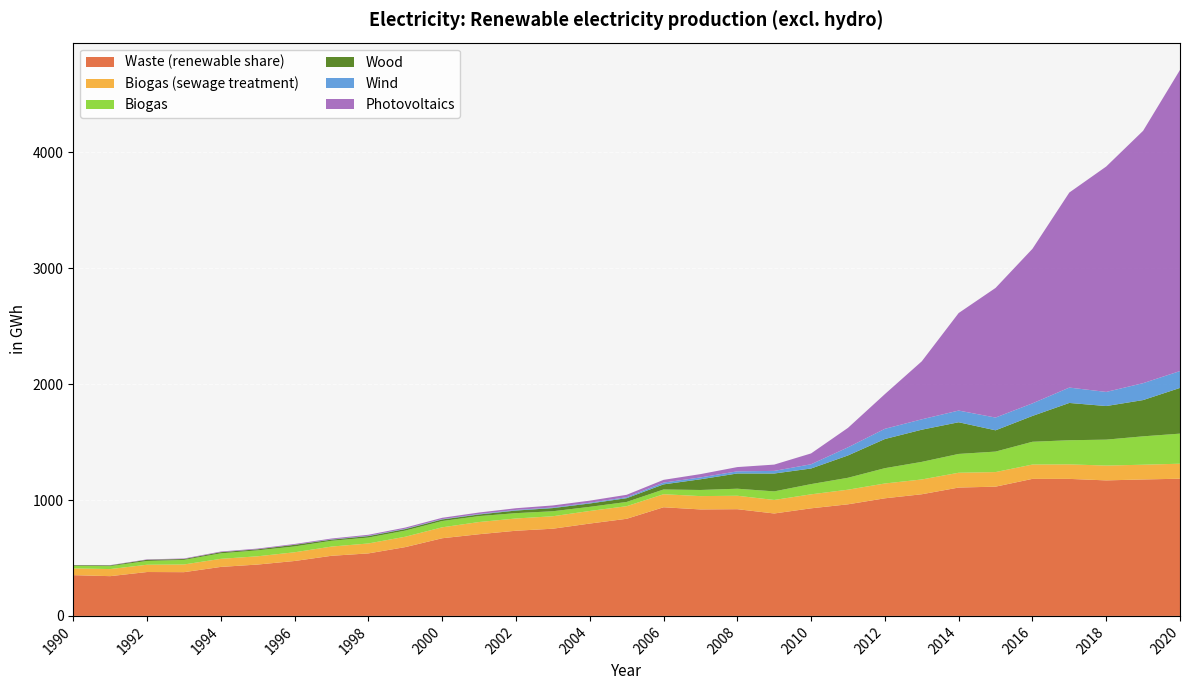

Reading left to right, what are all the values shown in this chart?

Waste (renewable share): 351.7	343.0	378.7	377.5	422.7	443.3	473.9	518.7	539.4	593.7	670.1	704.8	734.9	752.5	796.9	838.0	937.5	918.8	920.9	883.8	928.4	963.0	1014.9	1049.7	1107.6	1115.3	1182.5	1182.3	1169.4	1177.4	1183.9
Biogas (sewage treatment): 58.6	61.2	62.9	66.4	69.7	71.3	75.2	79.7	85.8	89.6	94.4	105.4	105.7	107.7	108.7	108.9	112.6	115.0	116.0	116.7	120.9	126.2	127.8	127.7	127.8	125.9	123.7	125.3	127.9	127.3	129.6
Biogas: 21.8	25.6	32.3	39.3	47.2	51.0	50.4	49.6	51.2	52.8	54.2	51.3	46.1	43.0	35.6	36.5	40.9	52.8	60.7	74.0	88.2	102.9	132.2	151.7	162.4	176.8	196.5	208.2	223.8	244.9	259.4
Wood: 5.7	6.0	10.7	7.8	10.4	9.3	14.0	10.2	12.5	13.1	13.7	13.8	22.4	27.3	29.1	32.6	44.0	92.3	131.4	154.2	134.6	192.6	251.5	277.6	273.3	183.6	222.8	321.8	289.9	312.9	394.5
Wind: 0.0	0.1	0.1	0.0	0.1	0.1	0.5	2.0	2.7	3.3	3.0	4.0	5.4	5.2	6.3	8.4	15.3	16.0	18.5	22.6	36.6	70.1	88.1	89.5	100.9	110.0	108.6	132.6	121.8	145.9	145.4
Photovoltaics: 1.4	2.4	3.4	4.4	5.2	5.9	6.7	7.4	8.4	9.7	11.2	13.0	14.7	17.6	18.1	20.7	23.8	28.6	36.7	54.4	93.6	168.1	299.5	500.5	841.6	1118.5	1333.5	1683.2	1945.1	2177.7	2598.7